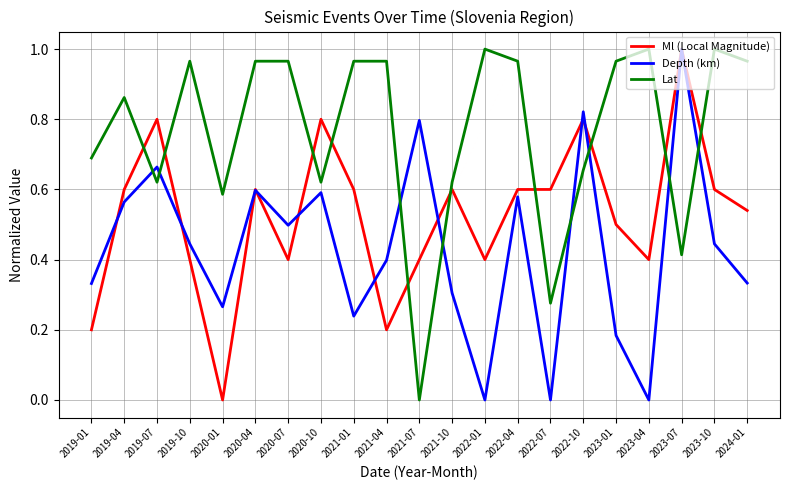

Between 2020-10 and 2021-07, which series saw the biggest shift?

Lat